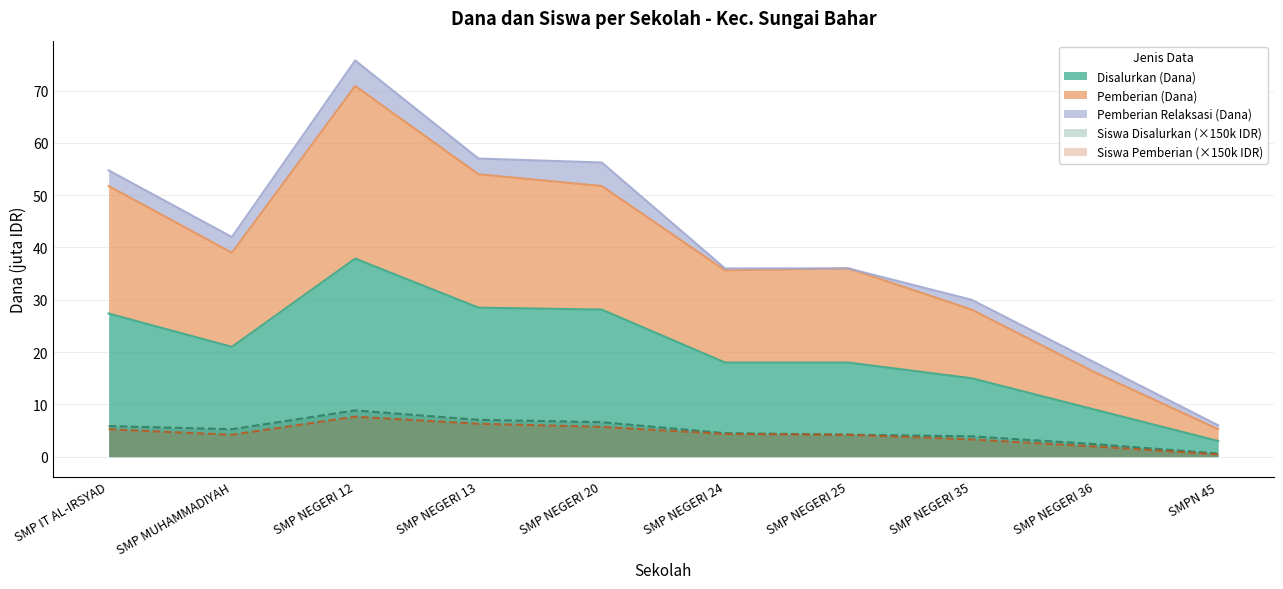

The Siswa Pemberian series shows 5.2 at SMP IT AL-IRSYAD. True or false?

True